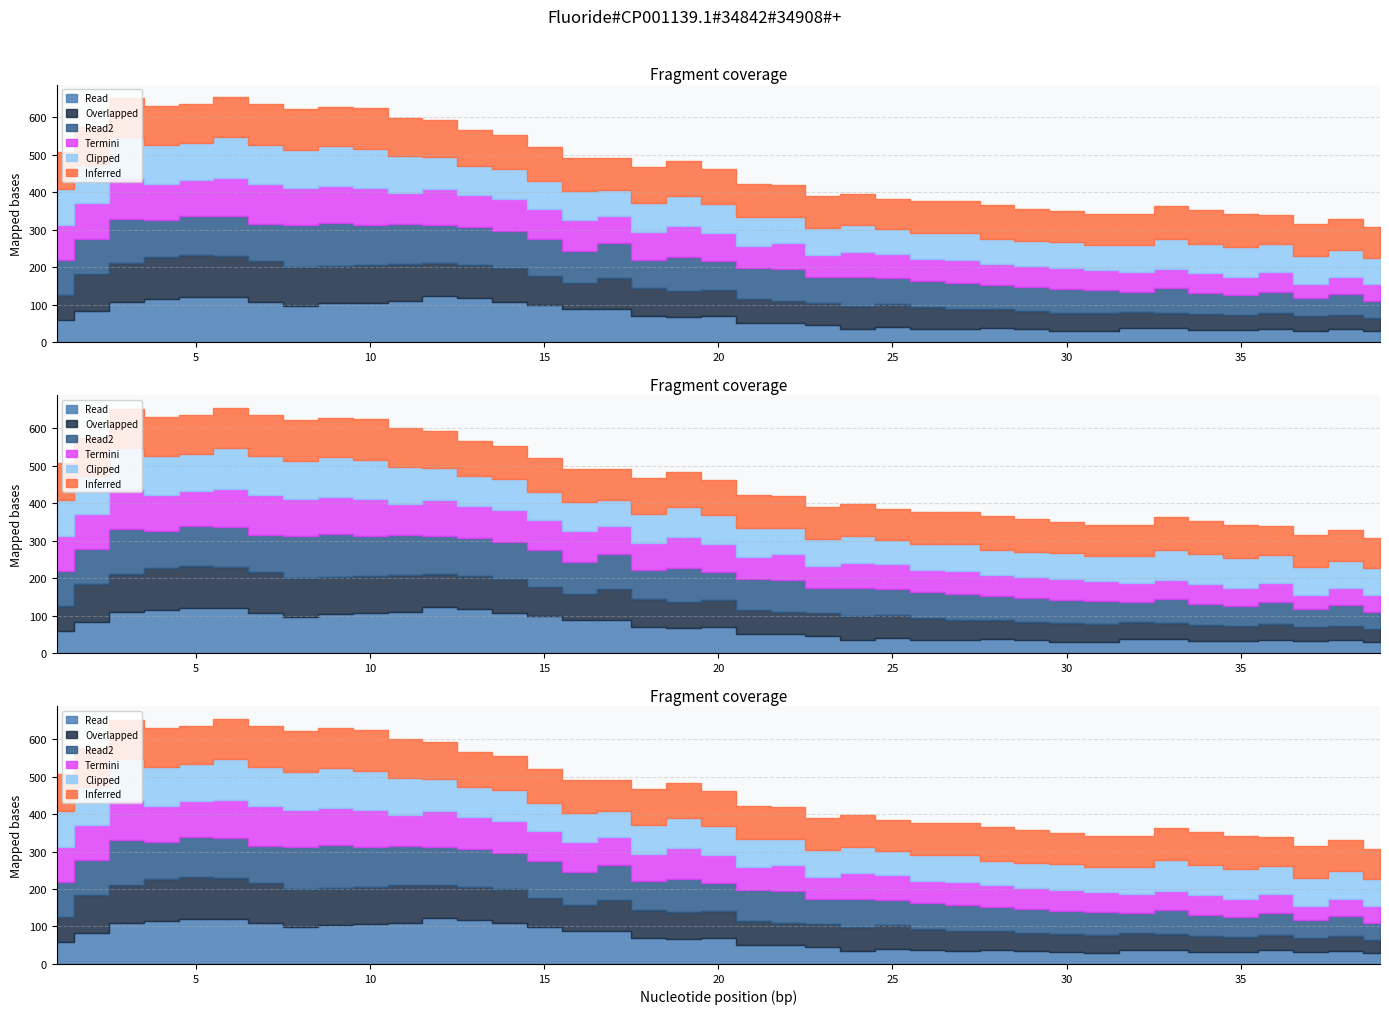

How many lines are shown in the chart?

6